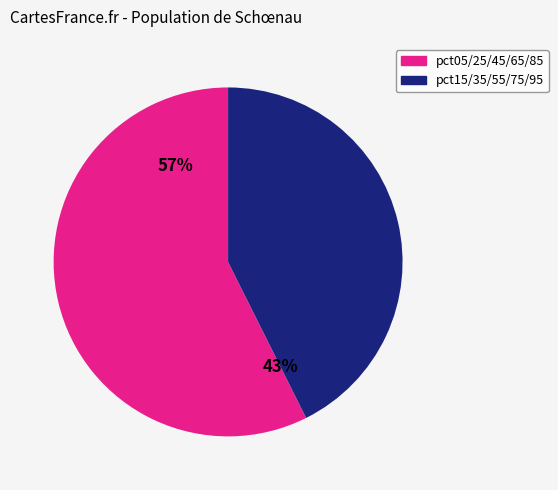

What is the largest slice in the pie chart?

pct05